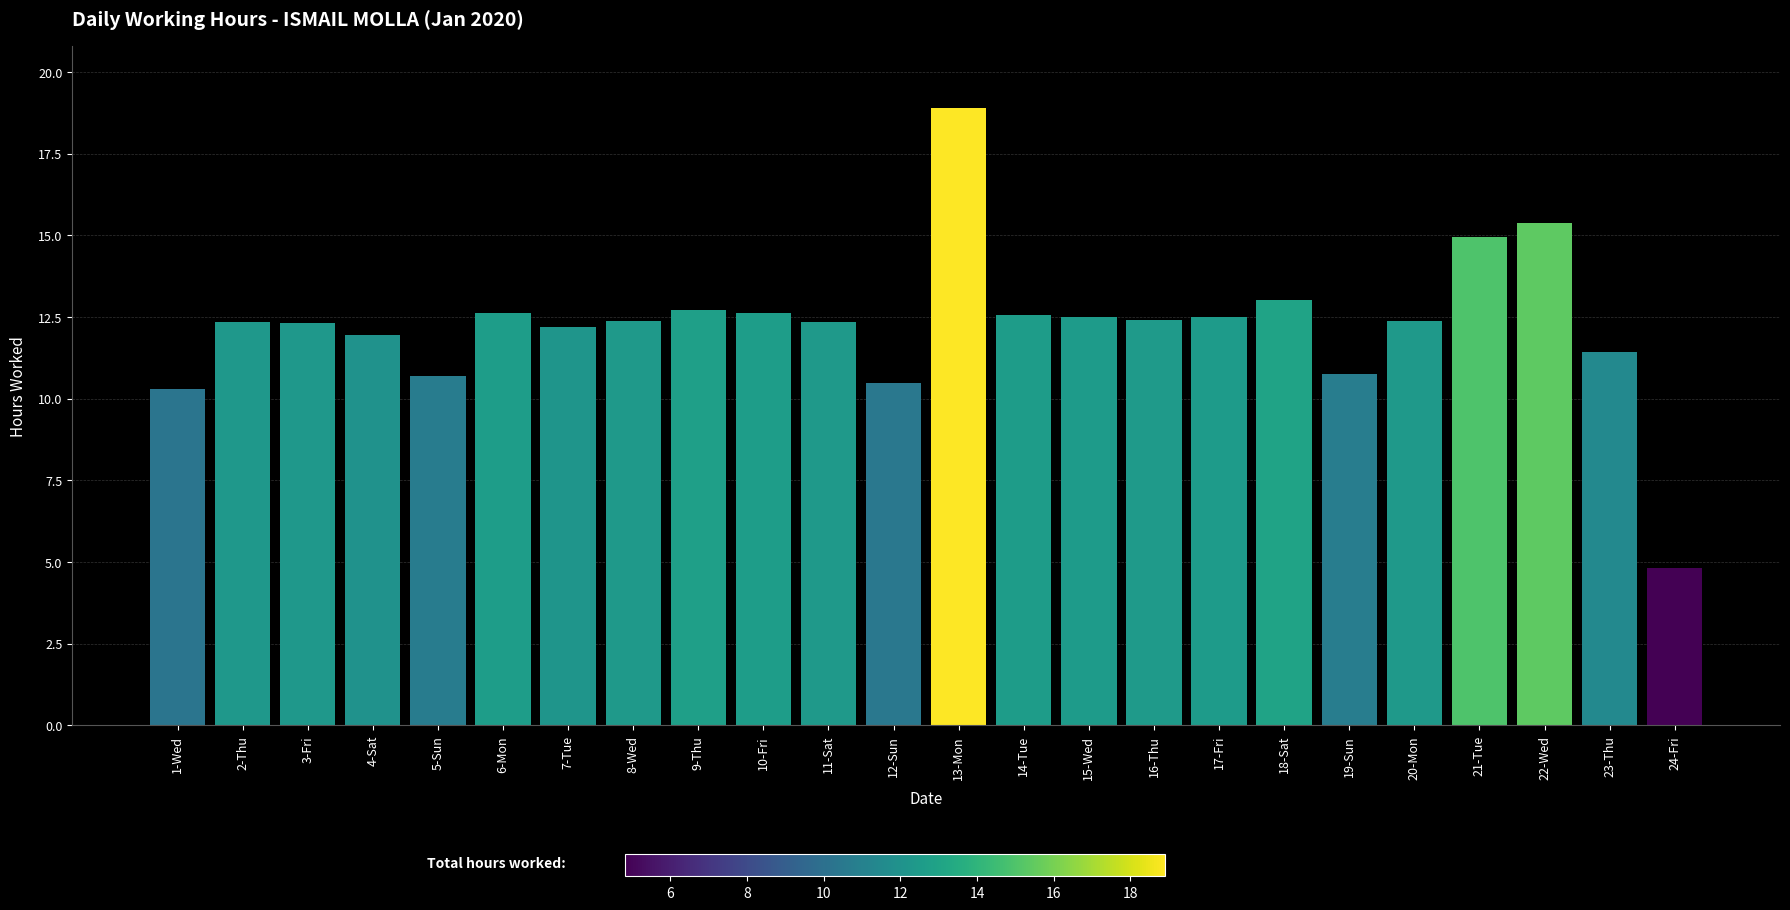

At which category does the chart reach its minimum across all series?

24-Fri